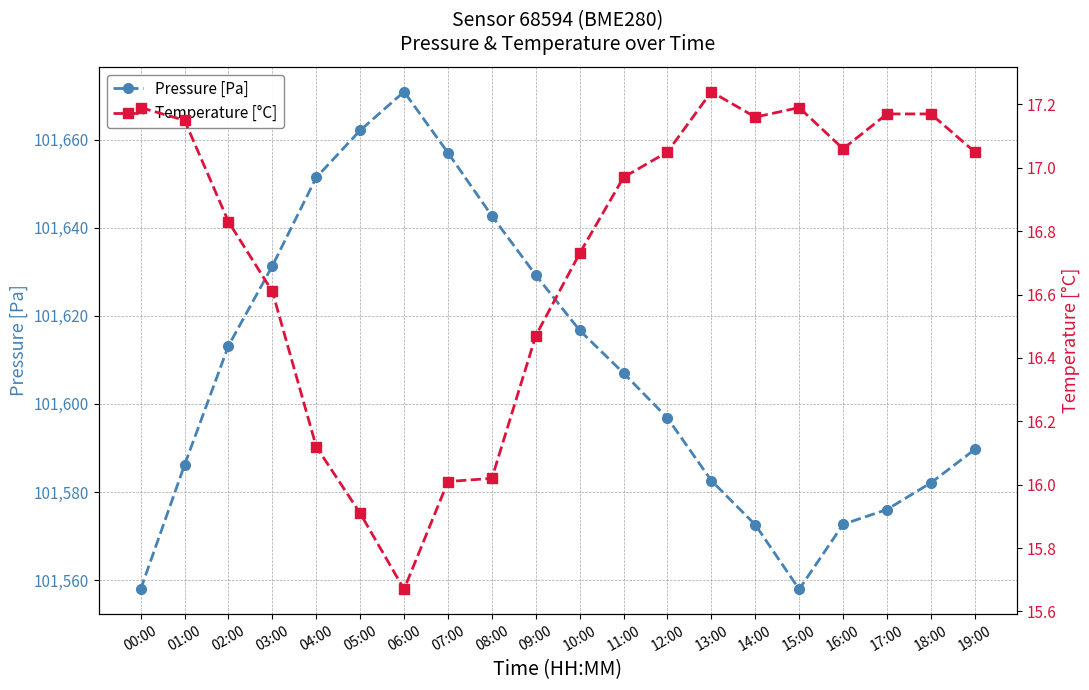

Reading left to right, what are all the values shown in this chart?

Pressure [Pa]: 00:00=101557.9	01:00=101586.1	02:00=101613.2	03:00=101631.3	04:00=101651.4	05:00=101662.1	06:00=101670.9	07:00=101657.1	08:00=101642.7	09:00=101629.3	10:00=101616.7	11:00=101607.0	12:00=101596.8	13:00=101582.6	14:00=101572.6	15:00=101557.9	16:00=101572.7	17:00=101576.0	18:00=101582.1	19:00=101589.7
Temperature [°C]: 00:00=17.2	01:00=17.1	02:00=16.8	03:00=16.6	04:00=16.1	05:00=15.9	06:00=15.7	07:00=16.0	08:00=16.0	09:00=16.5	10:00=16.7	11:00=17.0	12:00=17.1	13:00=17.2	14:00=17.2	15:00=17.2	16:00=17.1	17:00=17.2	18:00=17.2	19:00=17.1